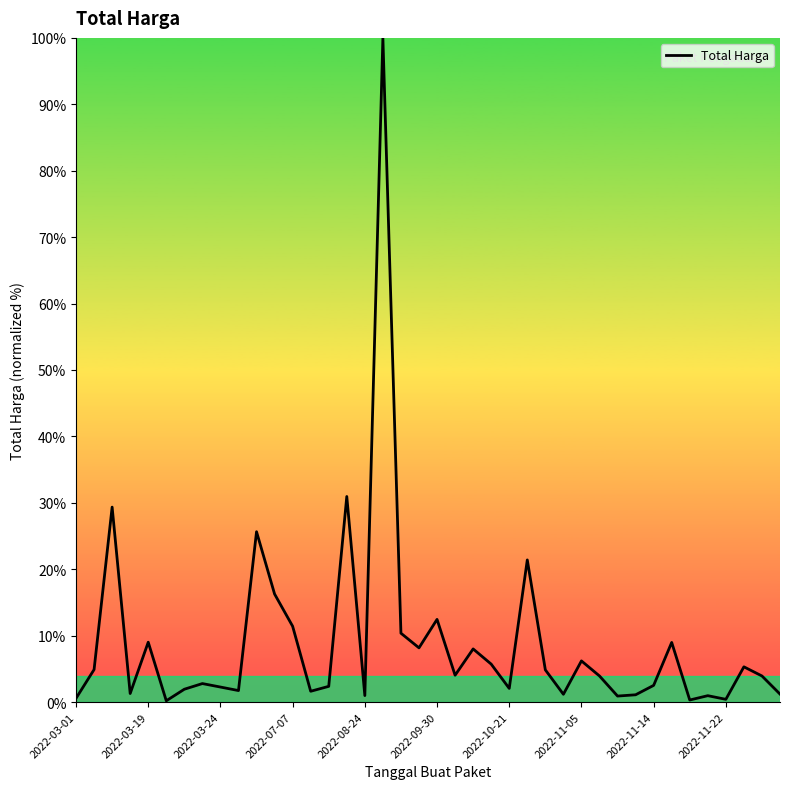

What is the difference between the maximum and minimum values?

99.8